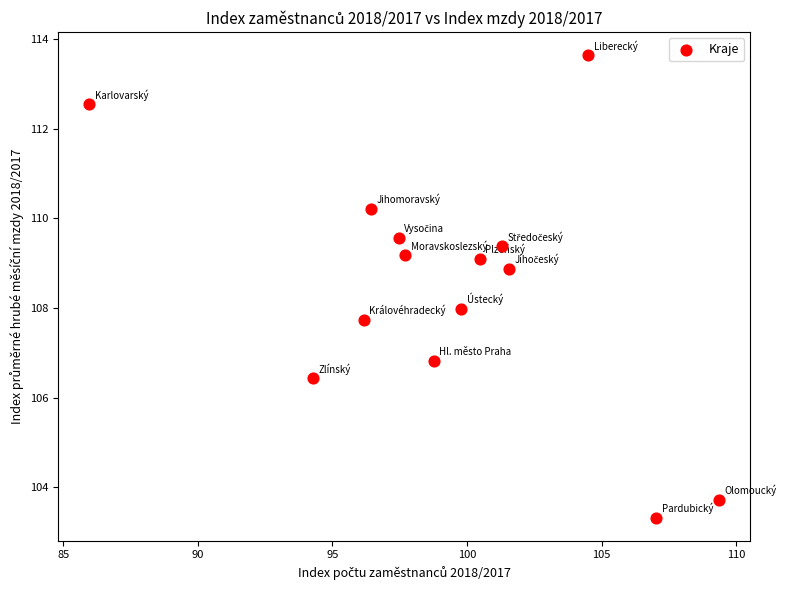

What is the range of X values (max minus min)?

23.4